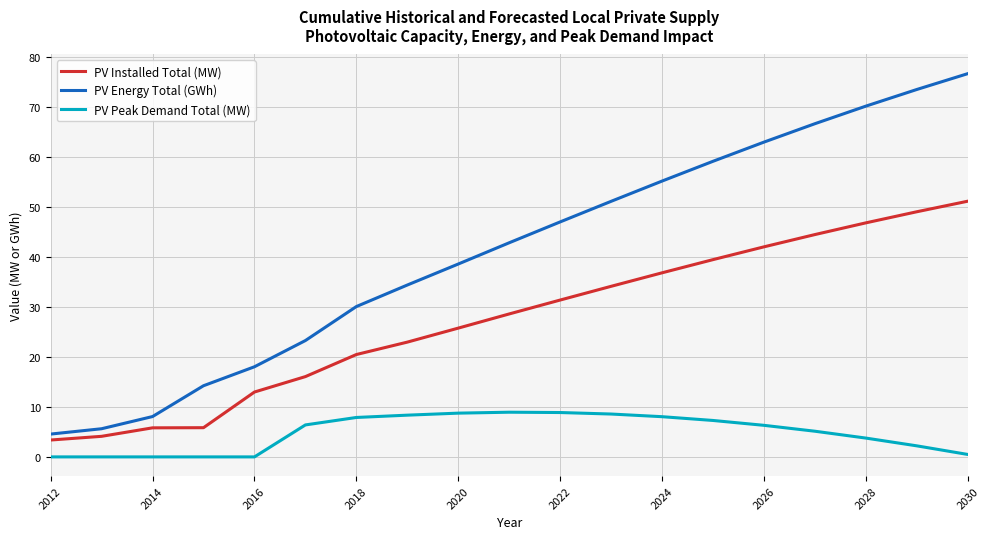

True or false: PV Installed Total (MW) and PV Peak Demand Total (MW) intersect in this chart.

False